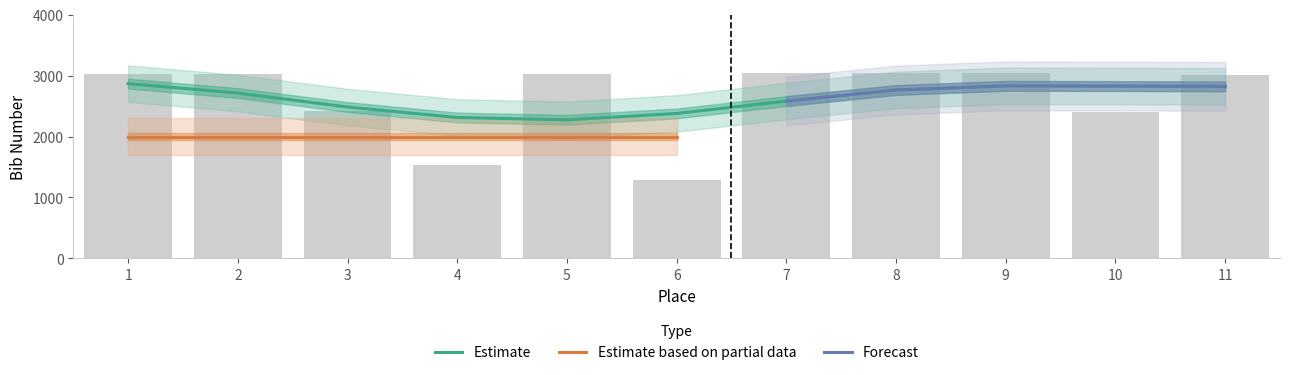

Are the bars horizontal?

No